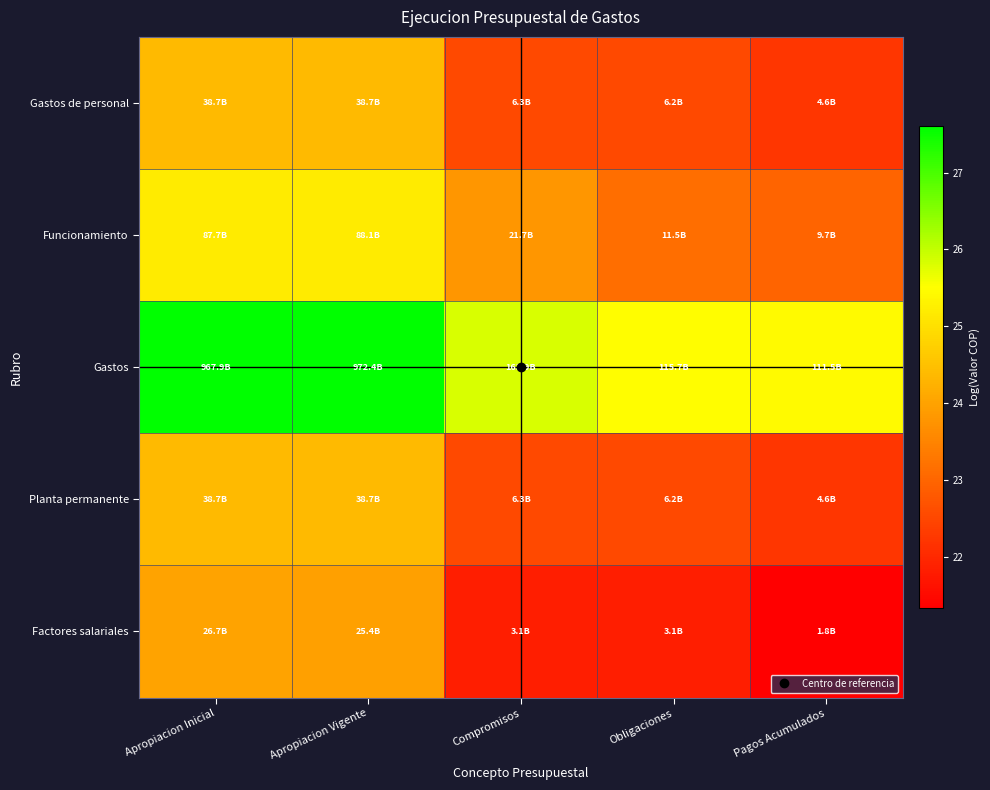

Which has a higher value, Apropiacion Inicial or Compromisos?

Apropiacion Inicial